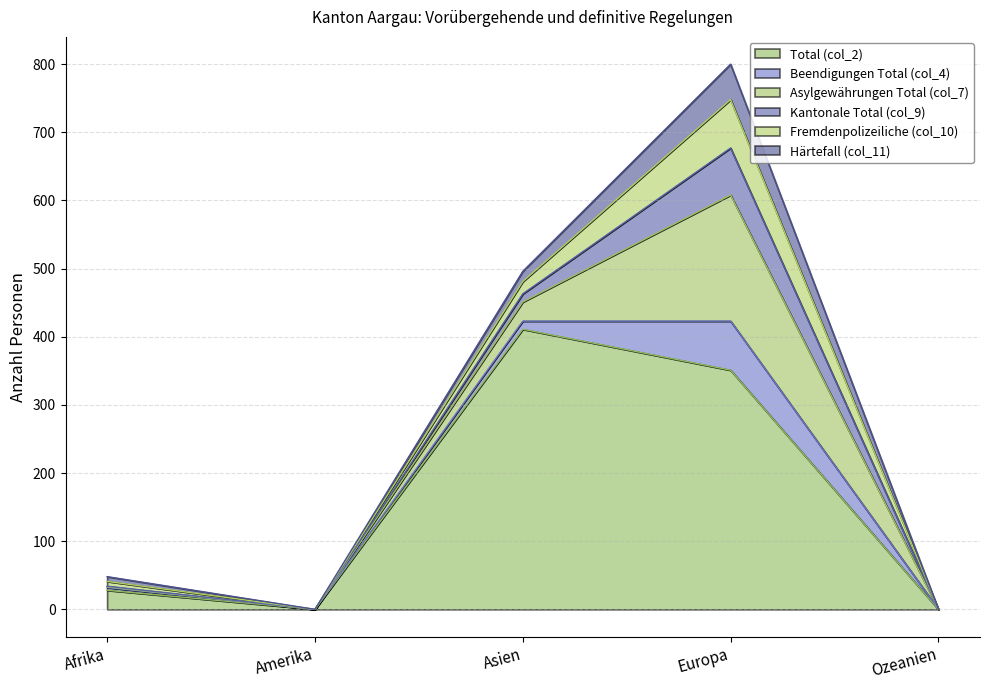

Where is Beendigungen Total (col_4) nearest to the value 36?

Asien